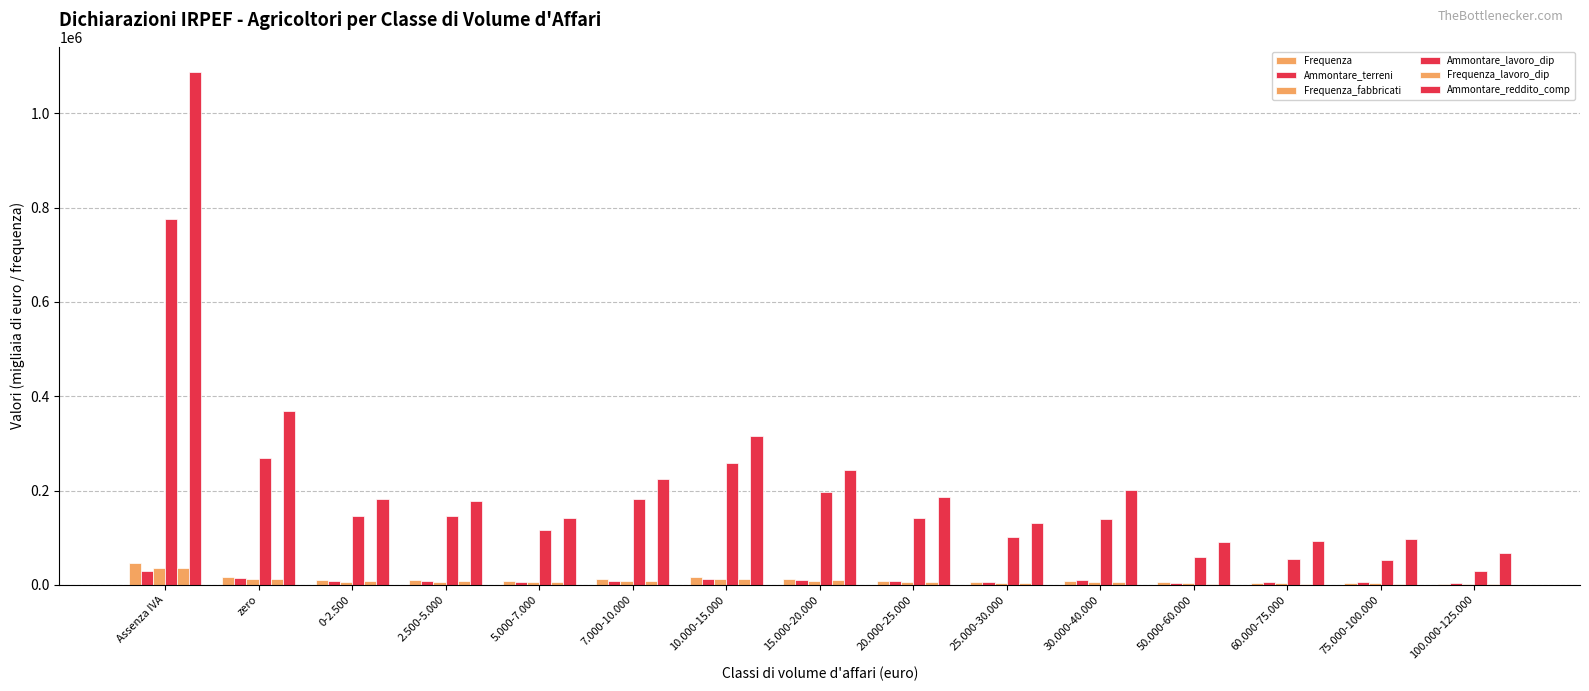

Reading right to left, what are all the values shown in this chart?

Frequenza: 2640	4389	4382	6013	9233	6559	8904	12366	16592	11855	7906	9860	9852	17265	46959
Ammontare_terreni: 3585	5429	5264	4960	9535	6364	8075	10598	12844	8817	5669	7450	7507	14532	28885
Frequenza_fabbricati: 2512	3853	3668	3491	7040	4977	6773	8794	11848	8395	5590	6895	6670	11711	34863
Ammontare_lavoro_dip: 30006	51784	55784	58878	139502	100791	141789	197783	258901	182285	115859	146080	145605	269115	775081
Frequenza_lavoro_dip: 1673	2792	2858	2875	6650	4832	6950	9452	12808	9204	6003	7485	7273	12508	35134
Ammontare_reddito_comp: 68028	97931	93812	91160	200785	131141	186773	243686	314957	223941	141971	177543	181388	368244	1086355